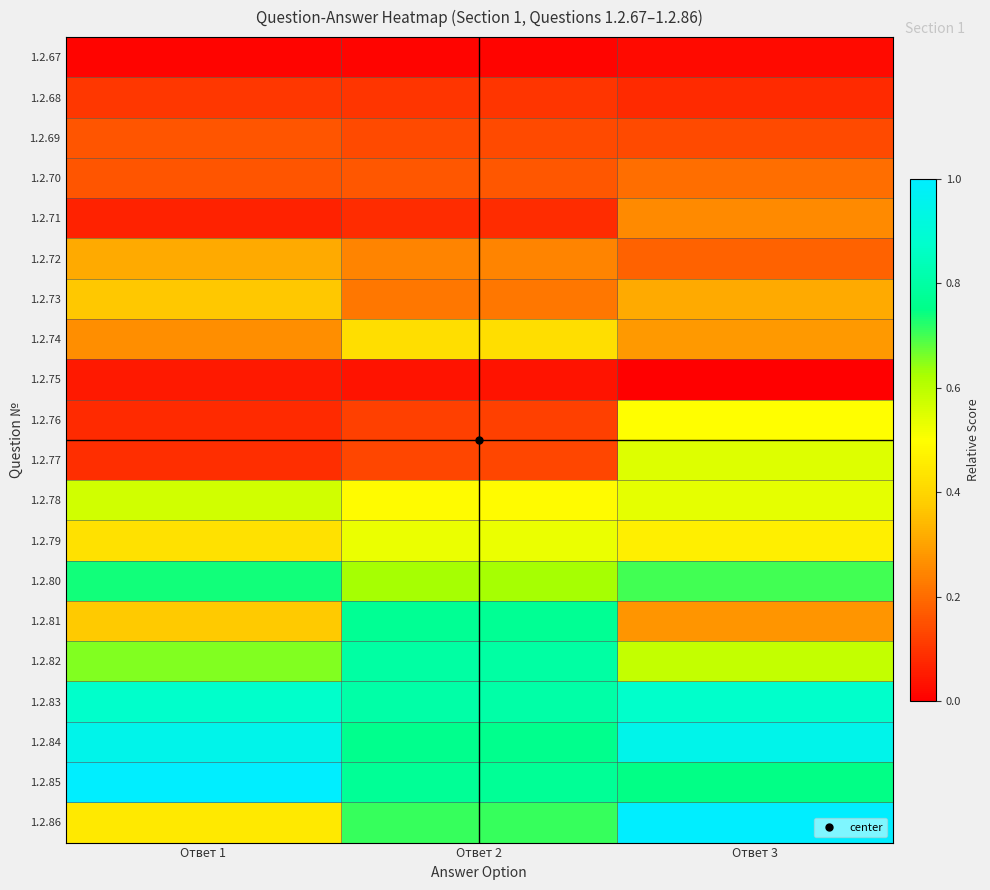

What is the difference between the highest and lowest values at Ответ 3?

1.0